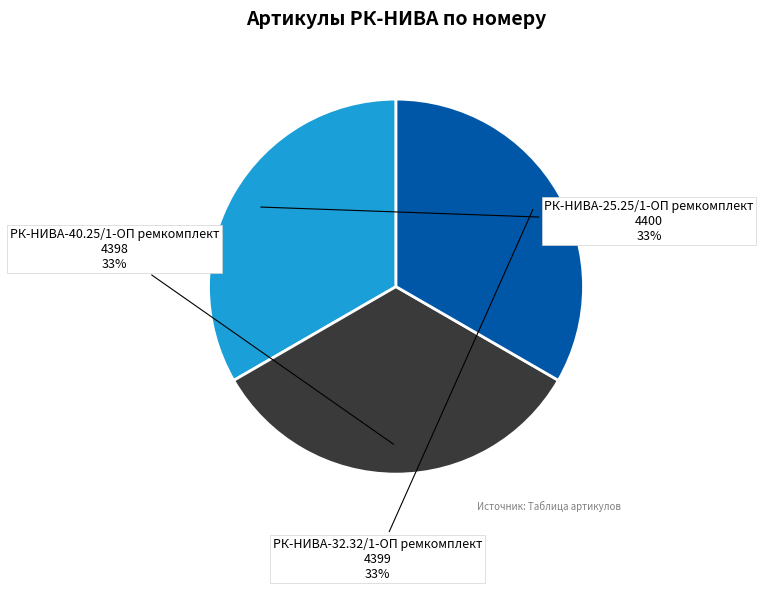

To the nearest percent, what portion does РК-НИВА-40.25/1-ОП ремкомплект represent?

33%